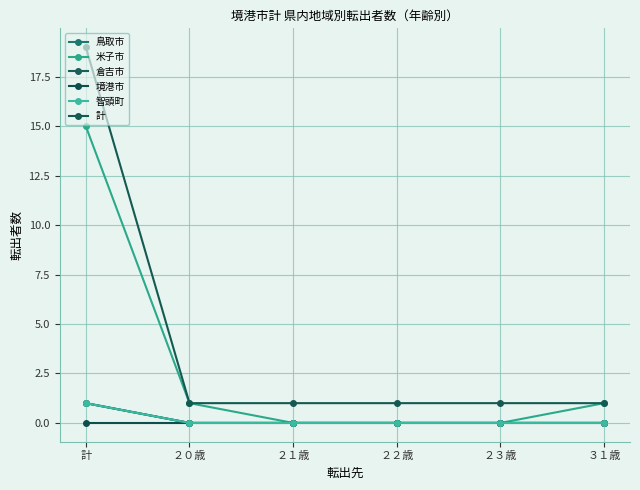

Is this an area chart (filled region under the line)?

No